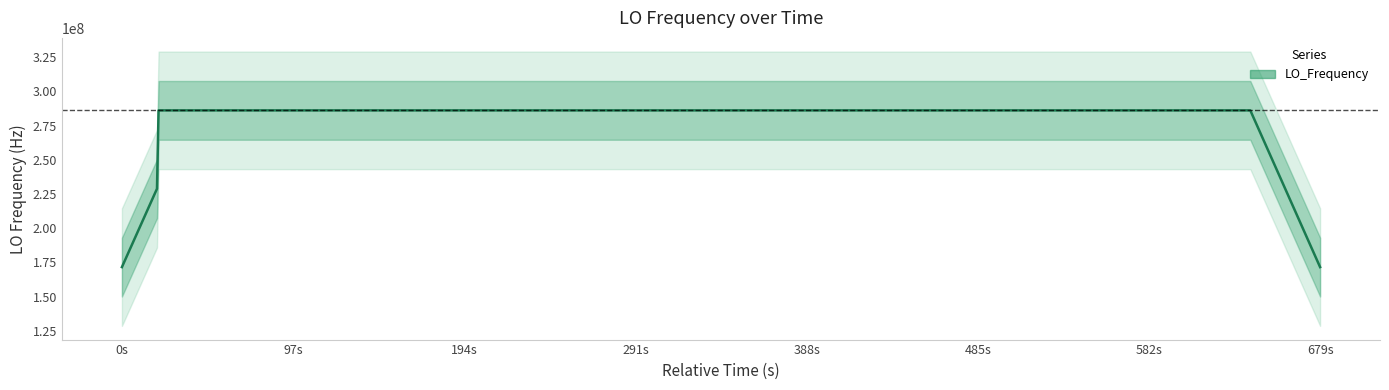

What is the maximum value for LO_Frequency?

286047004.2